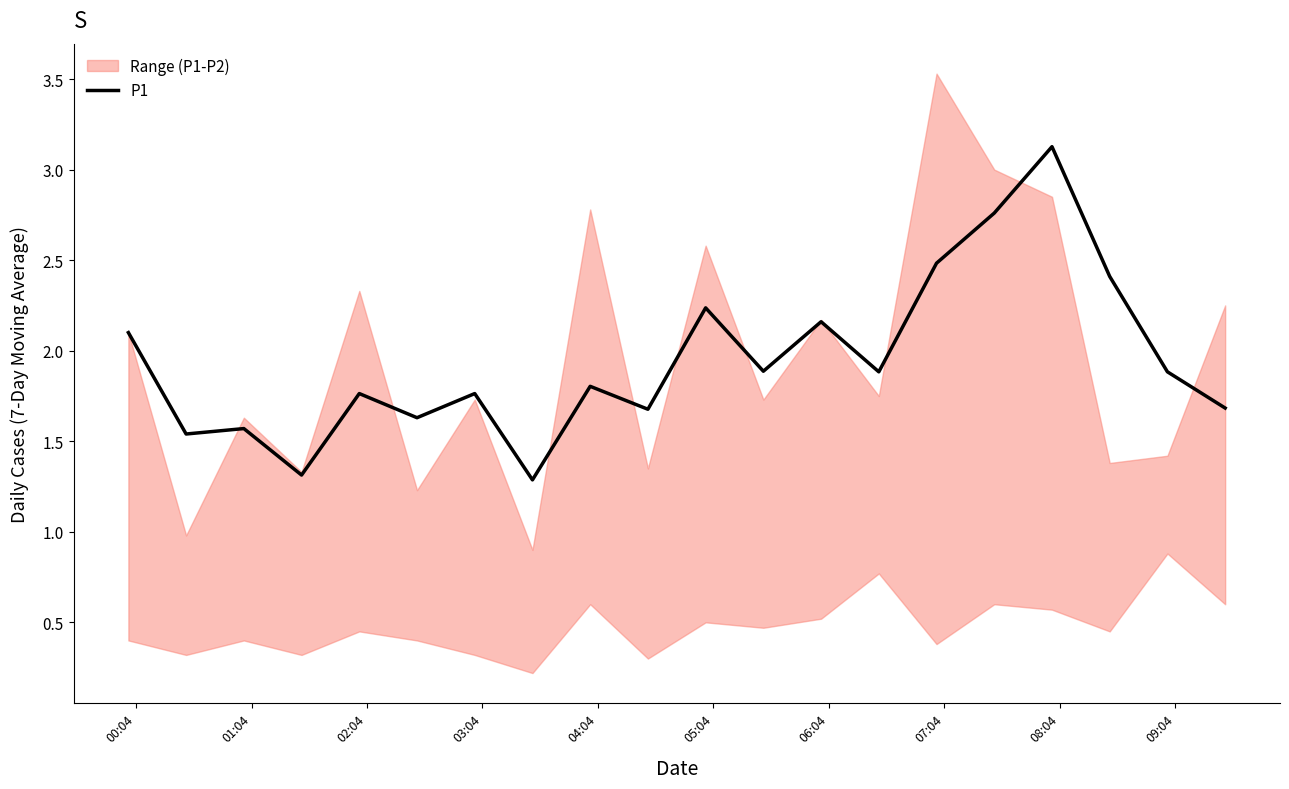

What is the average value?

1.9